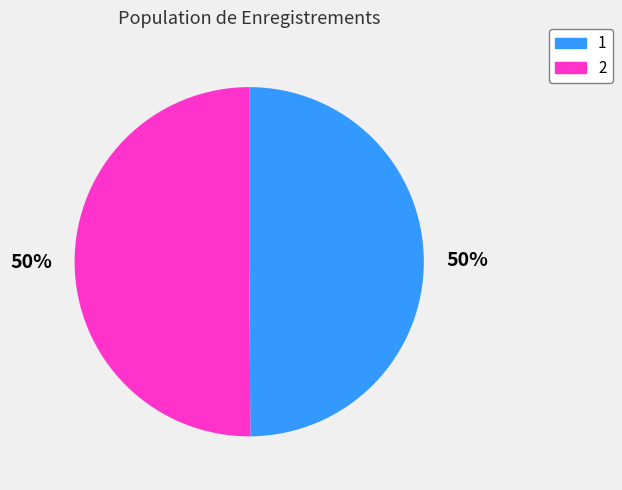

Is the sum of 1 and 2 greater than half?

Yes